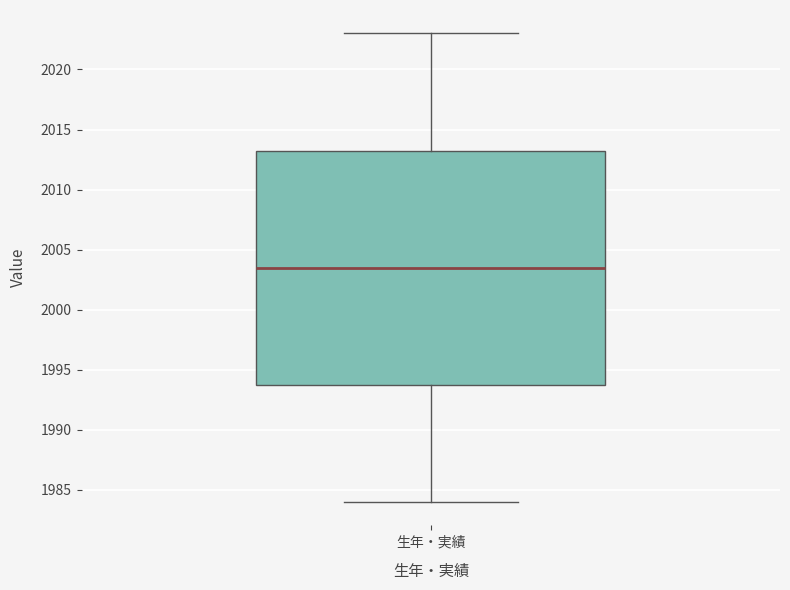

Transcribe this box plot: give where the median line is, the range the box spans, and where the two whiskers end, as read against the y-axis. The values are not printed on the chart, so give them approximately, as read against the axis.

median 2003.5, box 1994.0 to 2013.5, whiskers 1984.0 to 2023.0